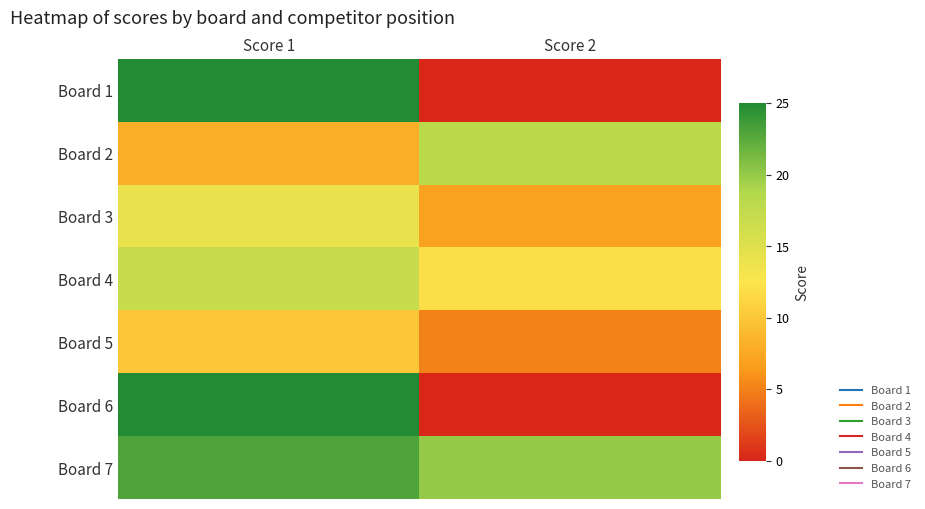

At which category is the sum across all series the highest?

Score 1